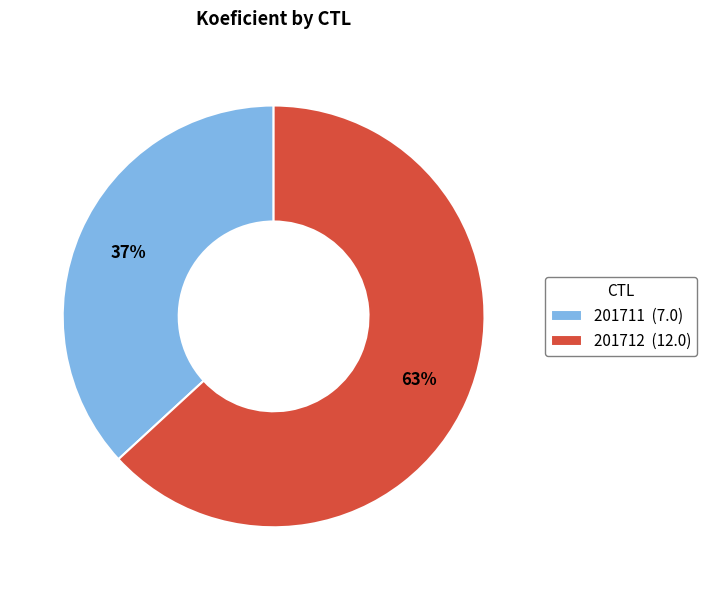

How many slices are in this pie chart?

2